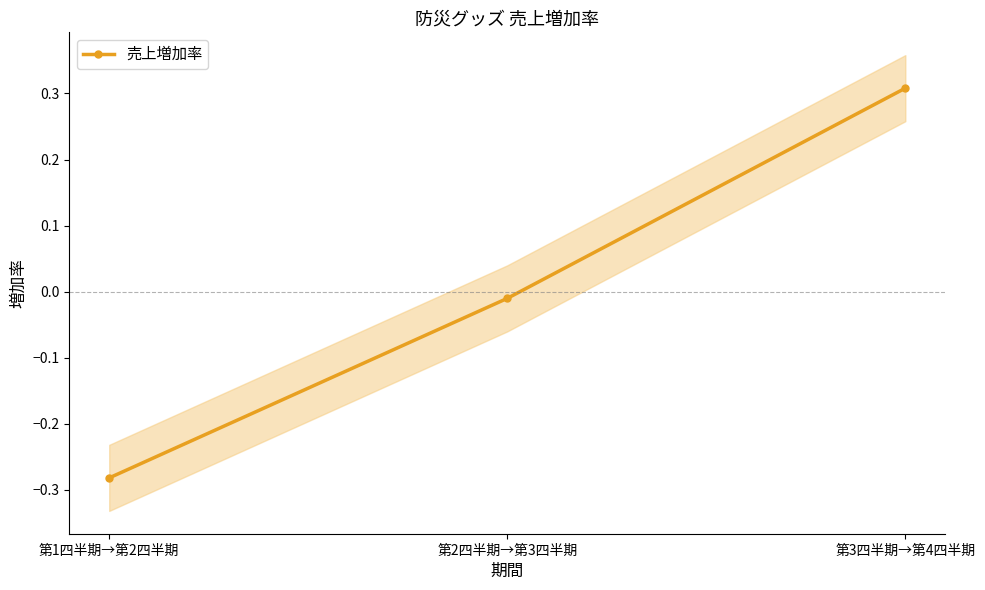

What is the value of the 1st point from the left?

-0.3